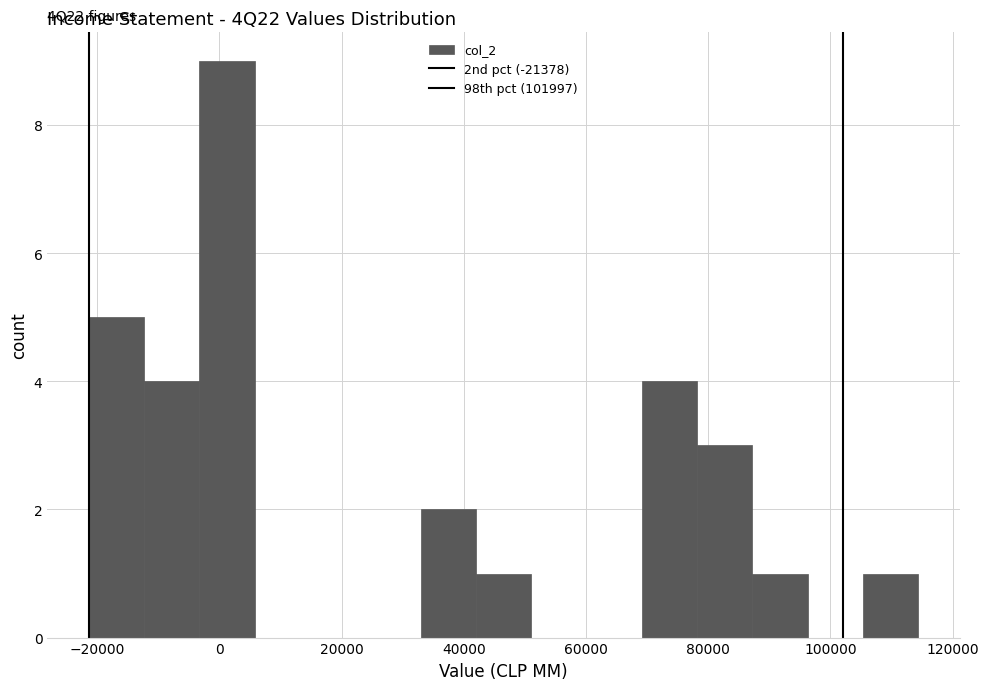

Which range on the x-axis has the tallest bar?

-4000 to 6000